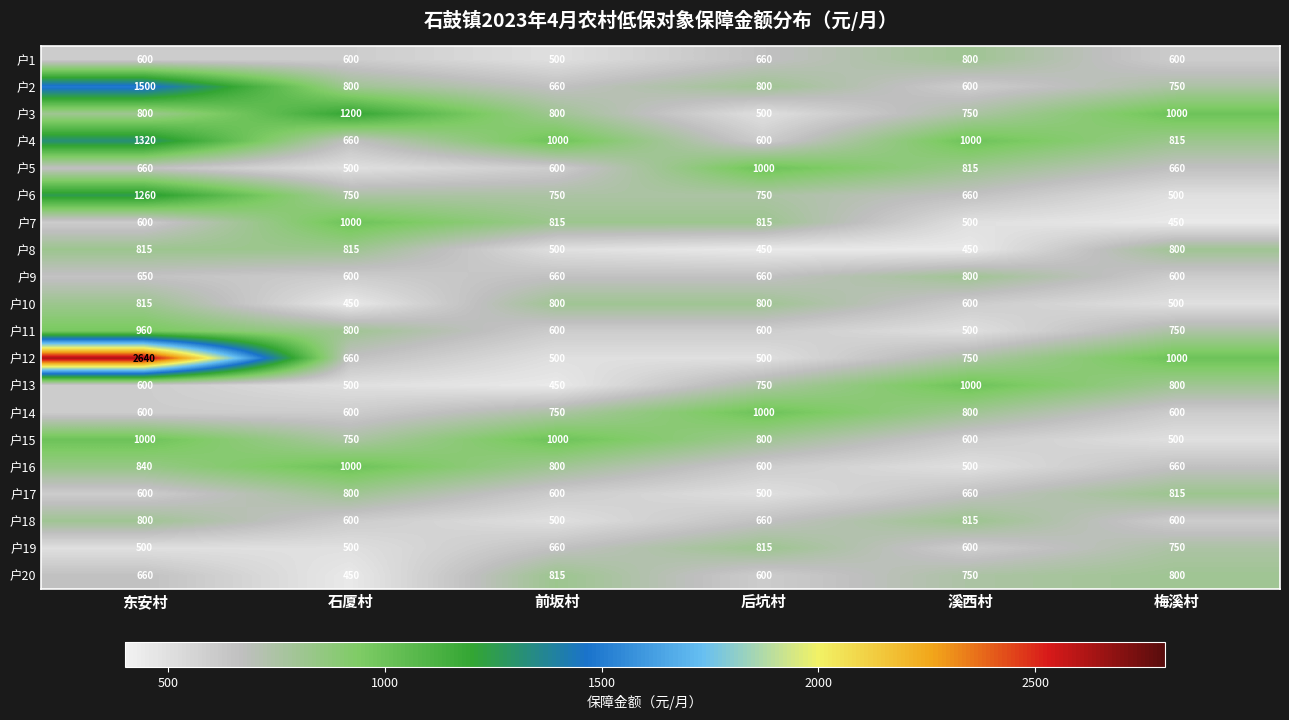

What is the spread (max minus min) of values at 东安村?

2140